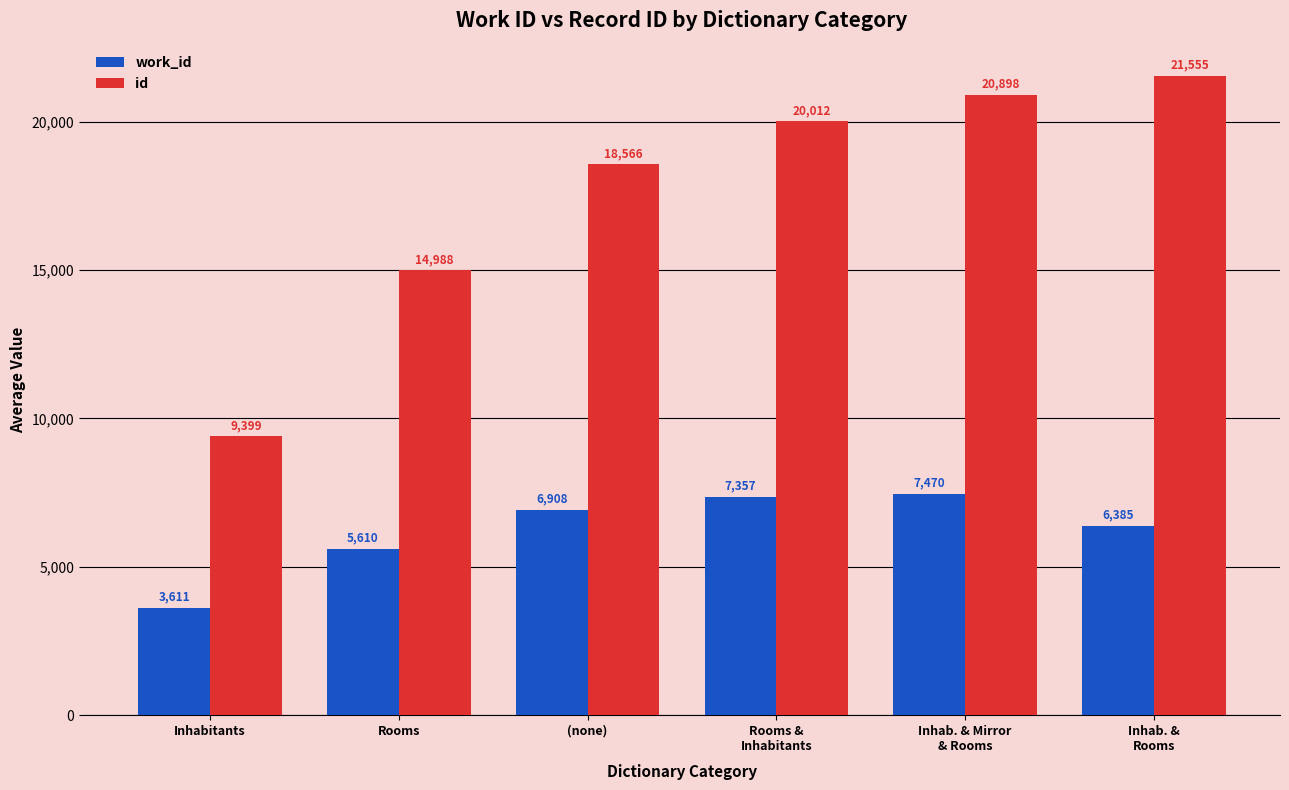

At which label is work_id closest to 5540?

Rooms